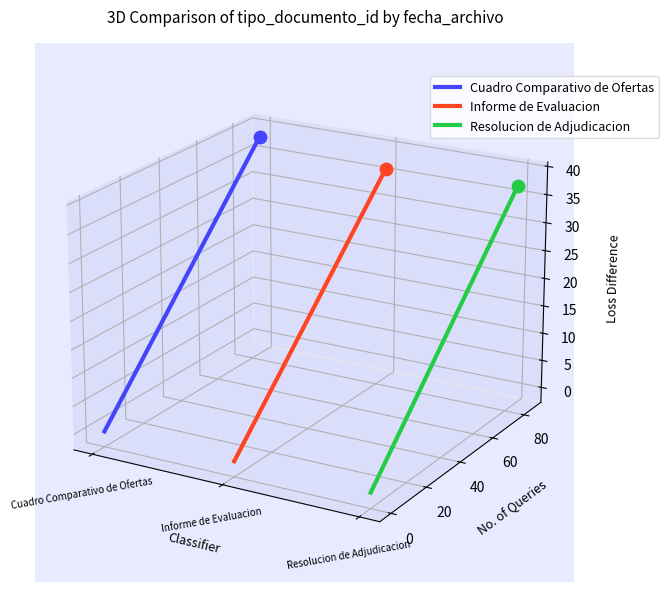

Is the value of Resolucion de Adjudicacion at 19 greater than the value of Informe de Evaluacion at 27?

No